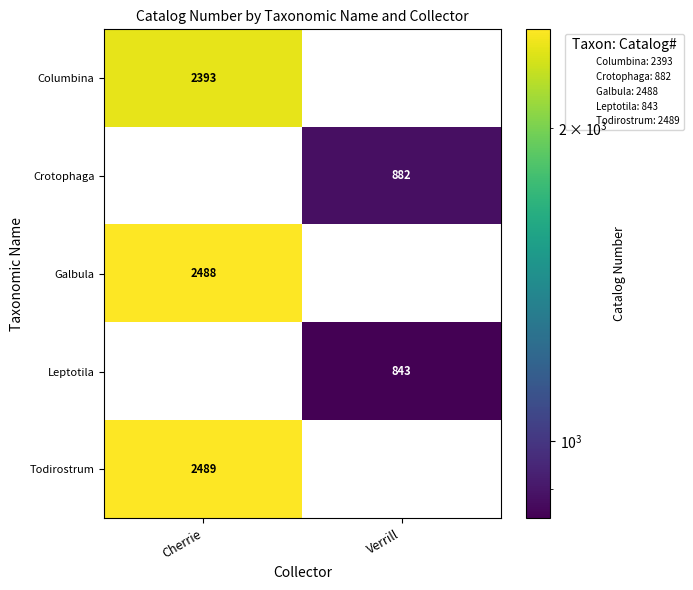

The value of Columbina at Cherrie is 3812. True or false?

False